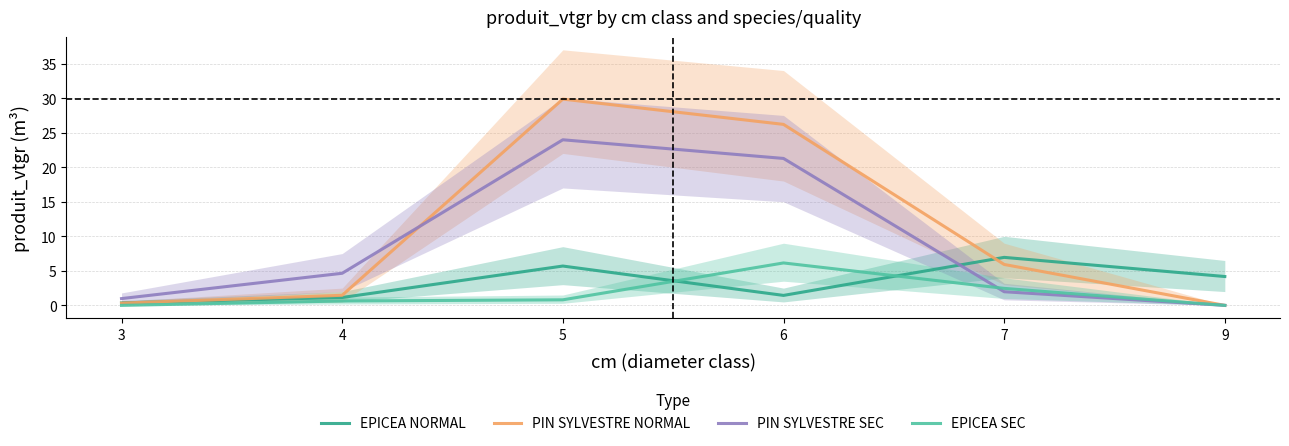

Which series has the largest range (max minus min)?

PIN SYLVESTRE NORMAL